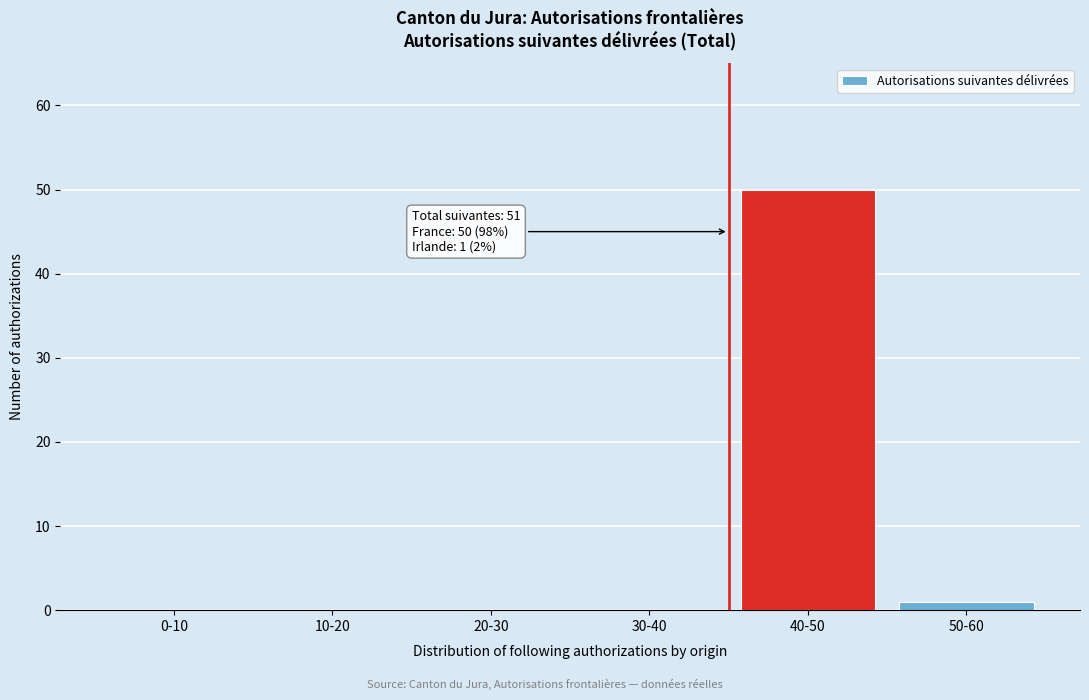

Reading left to right, extract all data points from this chart.

0-10=0	10-20=0	20-30=0	30-40=0	40-50=50	50-60=1